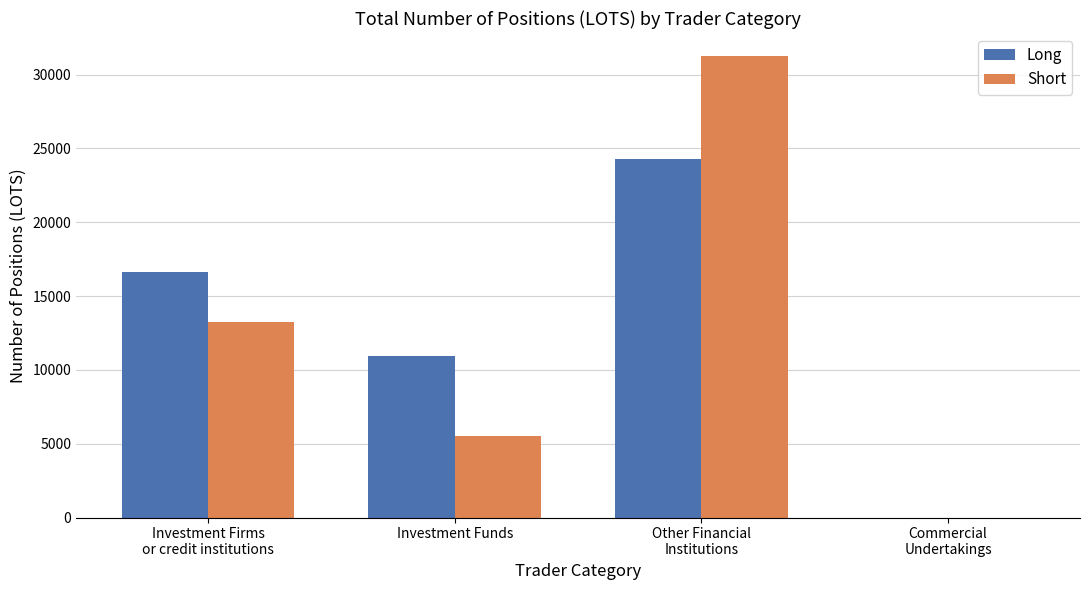

True or false: Short has a value of 7713.2 at Investment Funds.

False